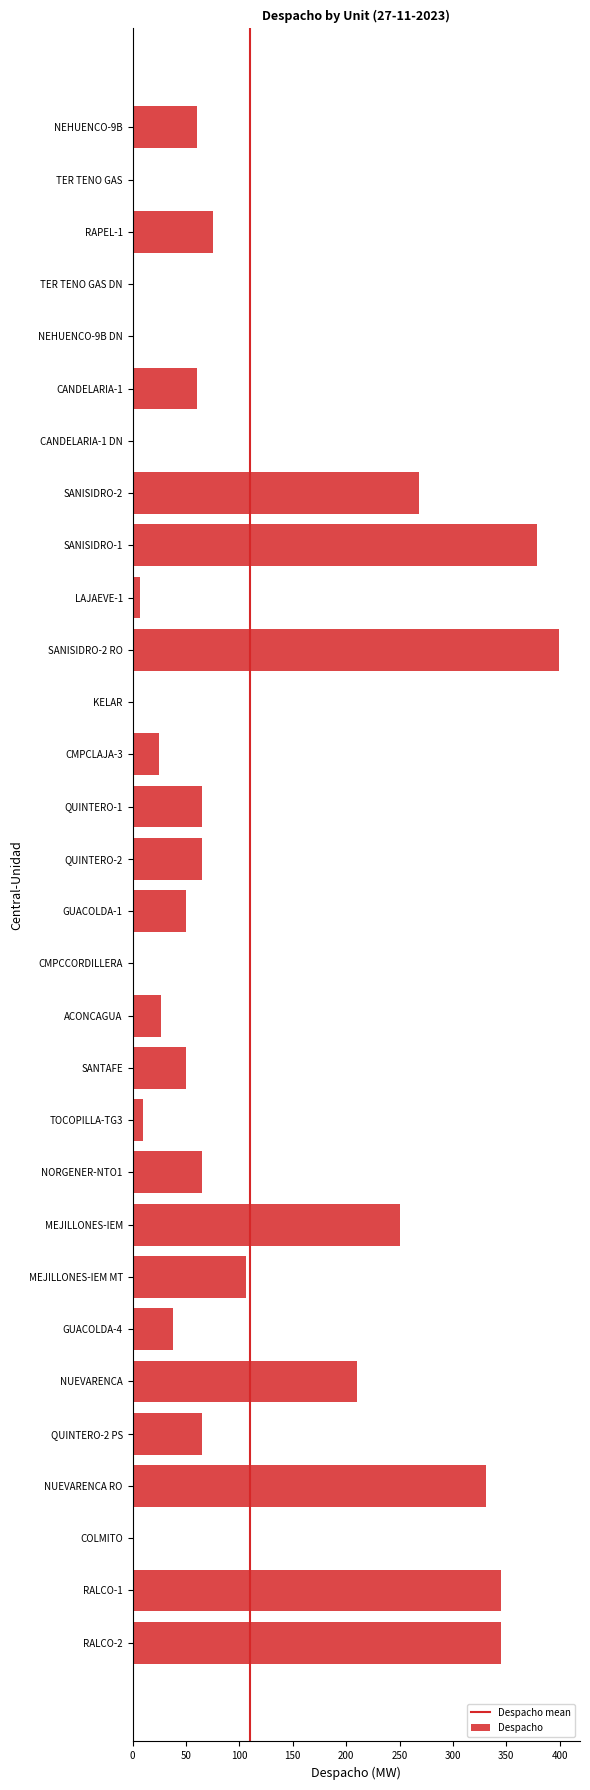

How many series are shown in this chart?

1